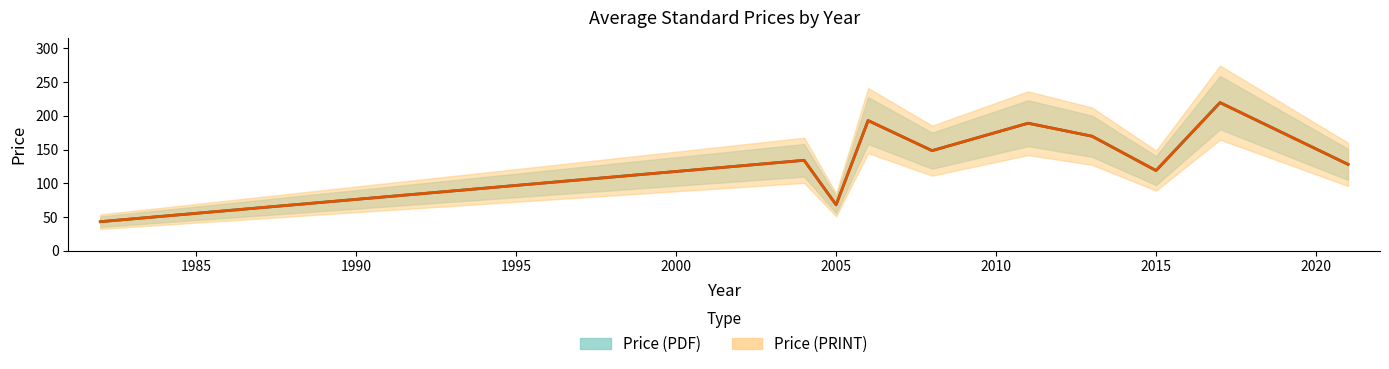

What is the smallest value displayed?

43.0